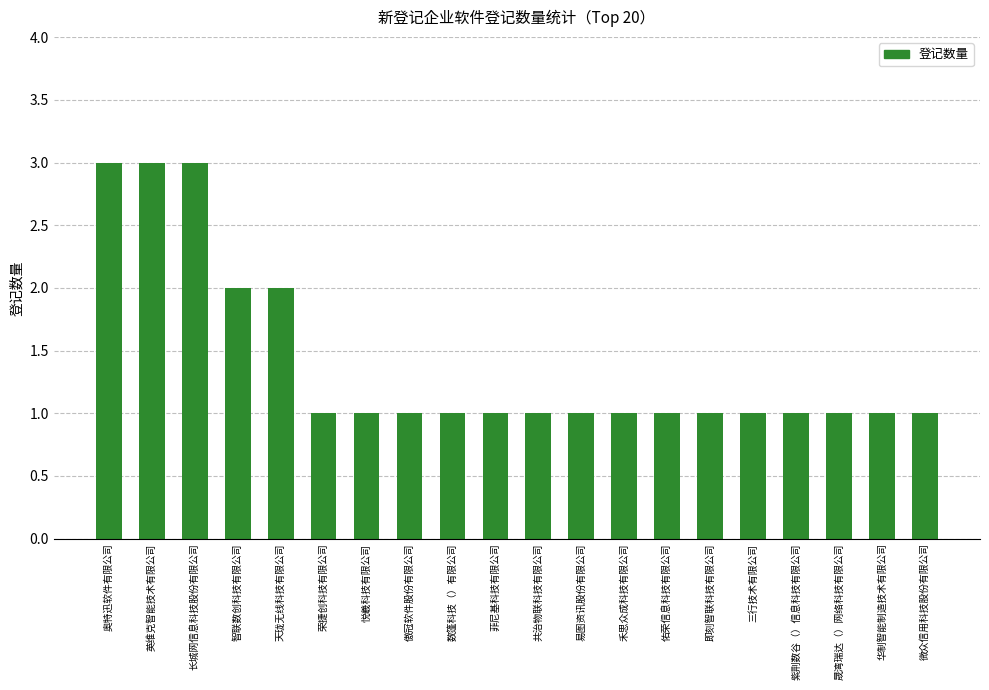

What is the change in value from 奥特迅软件有限公司 to 悦羲科技有限公司?

-2